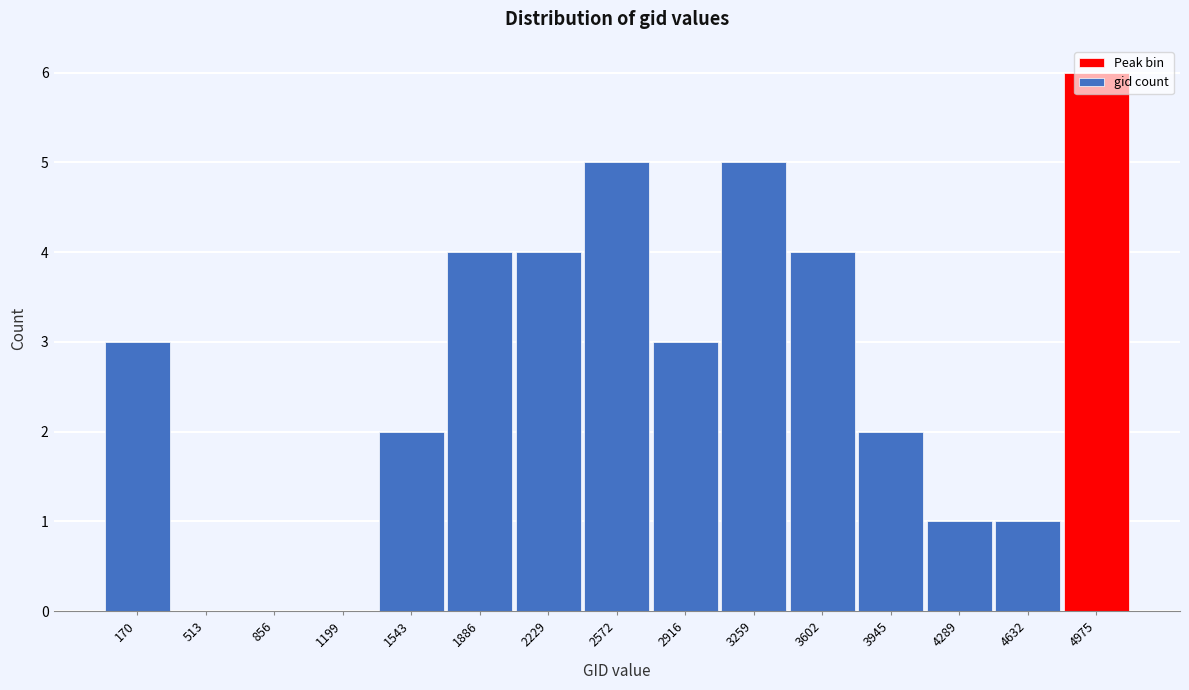

Which category has the highest value across all series?

4975